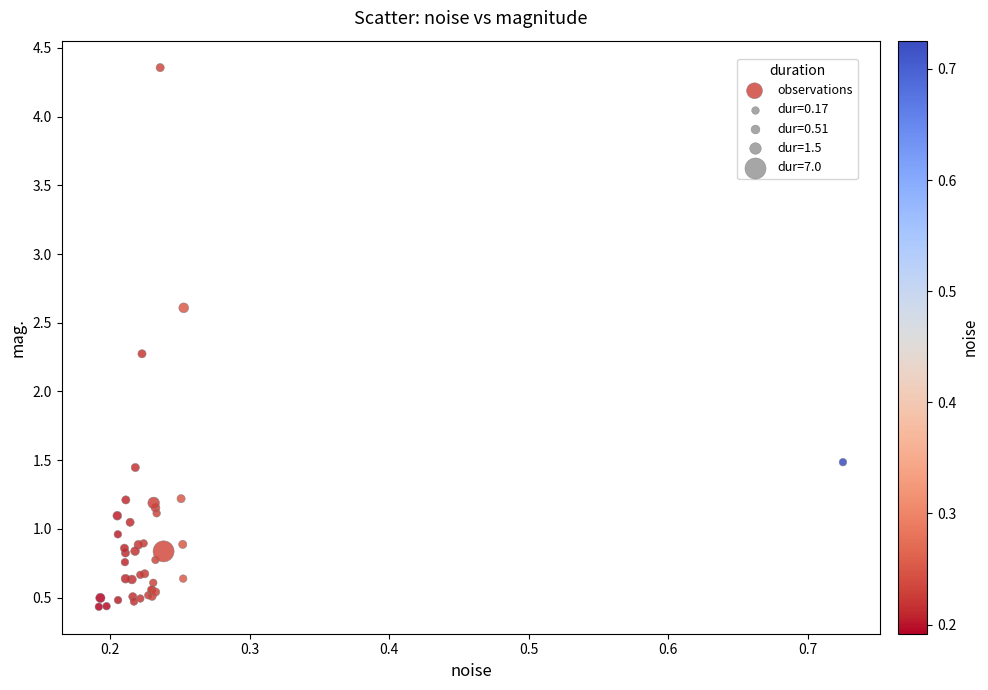

What Y value in the scatter plot is closest to 2?

2.3